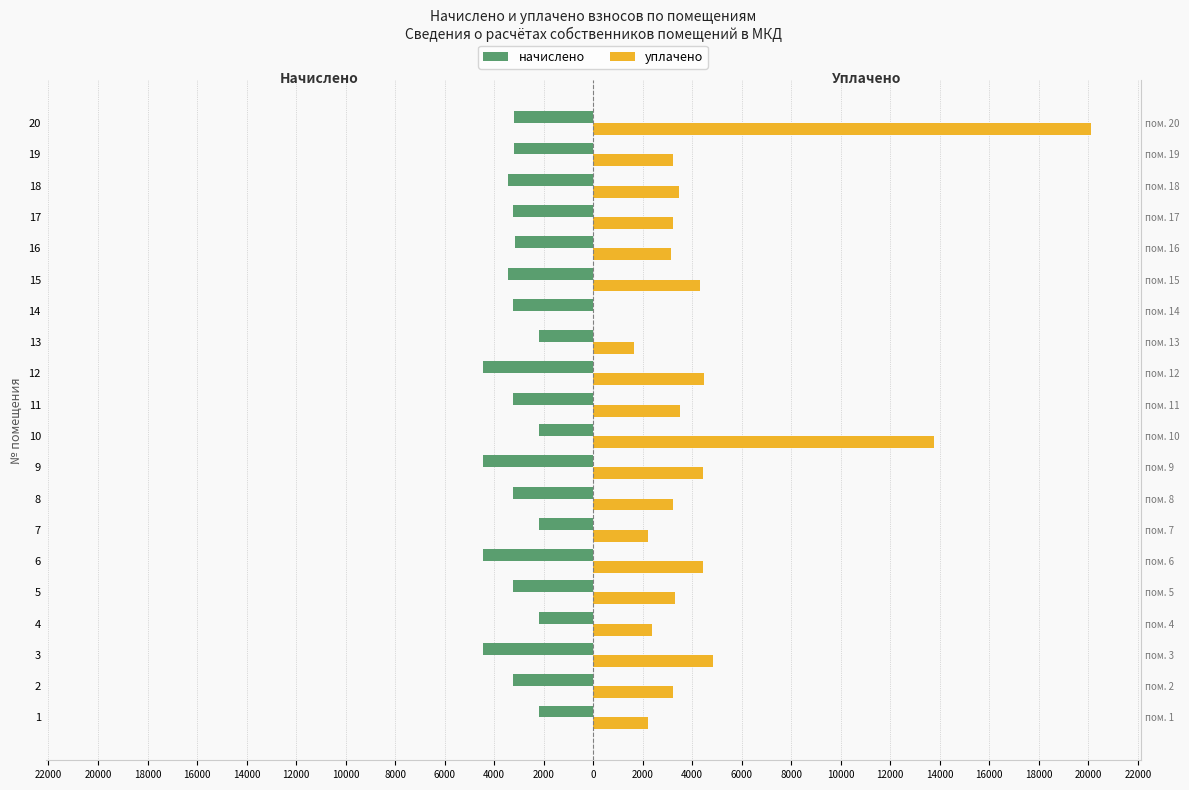

Reading right to left, what are all the values shown in this chart?

начислено: -3215.9	-3214.4	-3457.0	-3223.2	-3164.2	-3459.1	-3232.0	-2207.0	-4465.1	-3231.2	-2200.4	-4452.7	-3229.7	-2204.2	-4452.7	-3224.6	-2200.4	-4460.0	-3219.5	-2195.4
уплачено: 20099.2	3214.4	3457.0	3223.2	3164.2	4324.6	0.0	1655.3	4465.1	3499.4	13753.4	4452.7	3229.7	2204.2	4452.7	3300.0	2383.8	4831.7	3219.5	2195.4